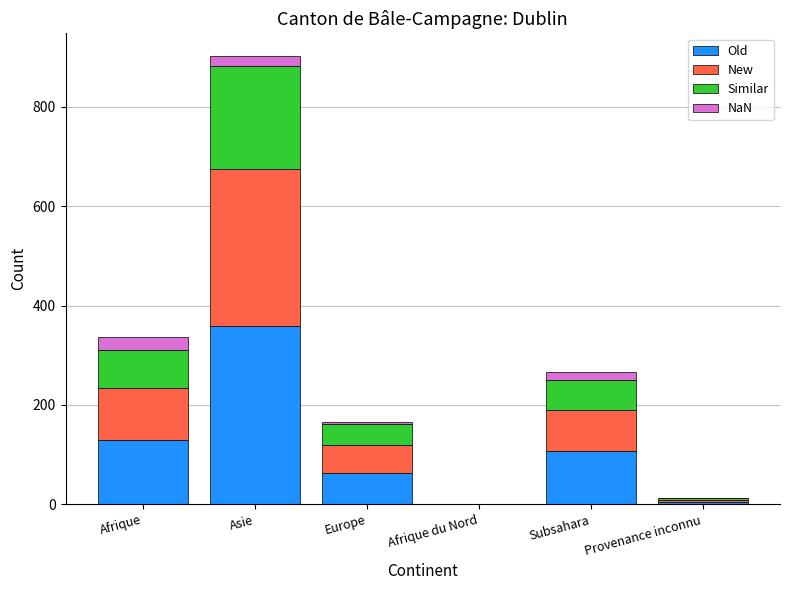

At which category is the sum across all series the highest?

Asie